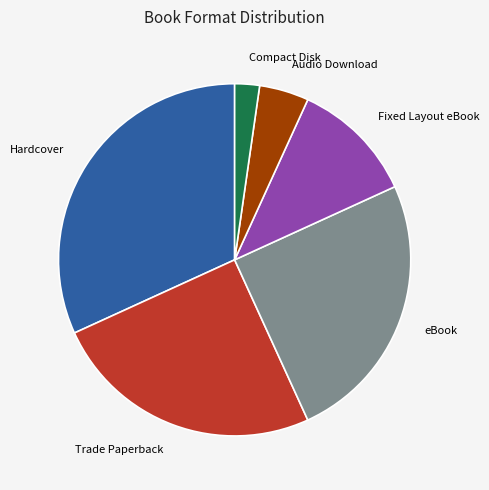

Between Audio Download and Hardcover, which is larger?

Hardcover